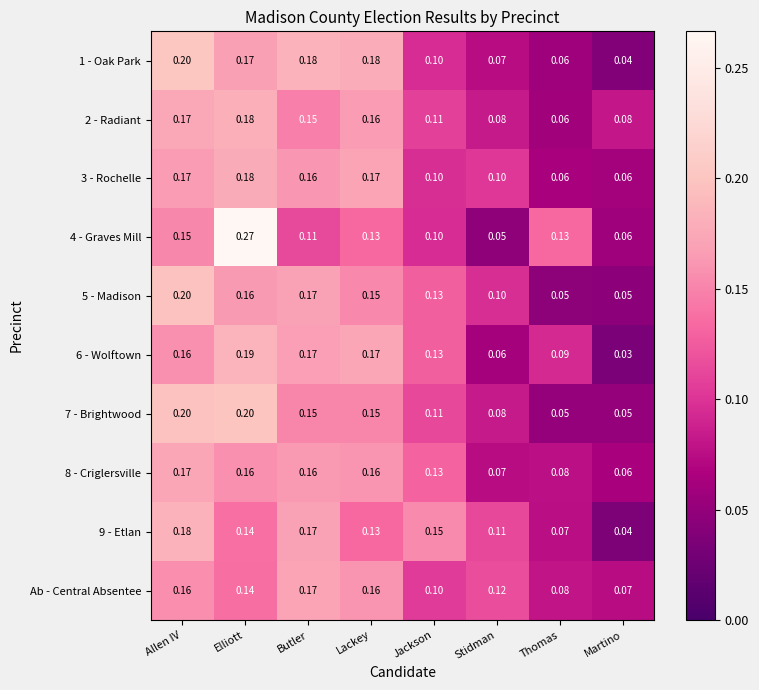

Is the value of 6 - Wolftown at Butler greater than the value of 5 - Madison at Martino?

Yes